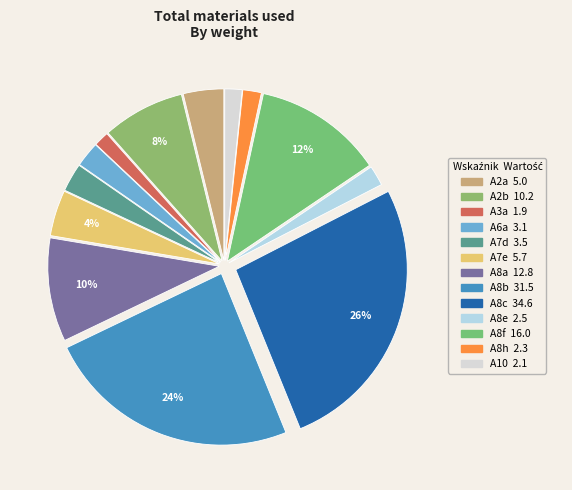

What percentage is the A2a slice, to the nearest percent?

4%